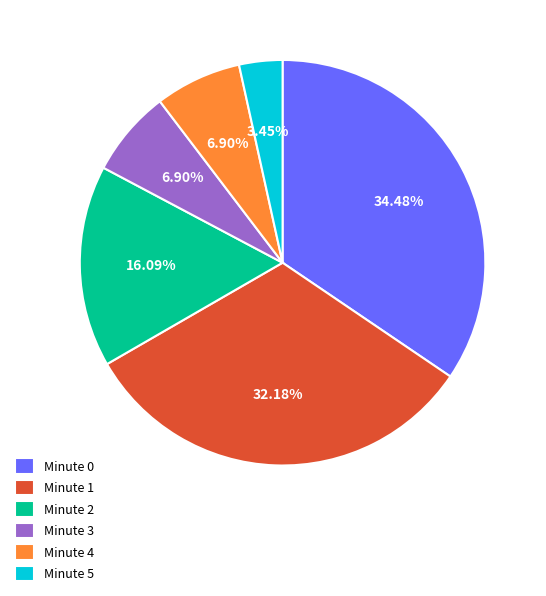

Does any single category account for the majority?

No